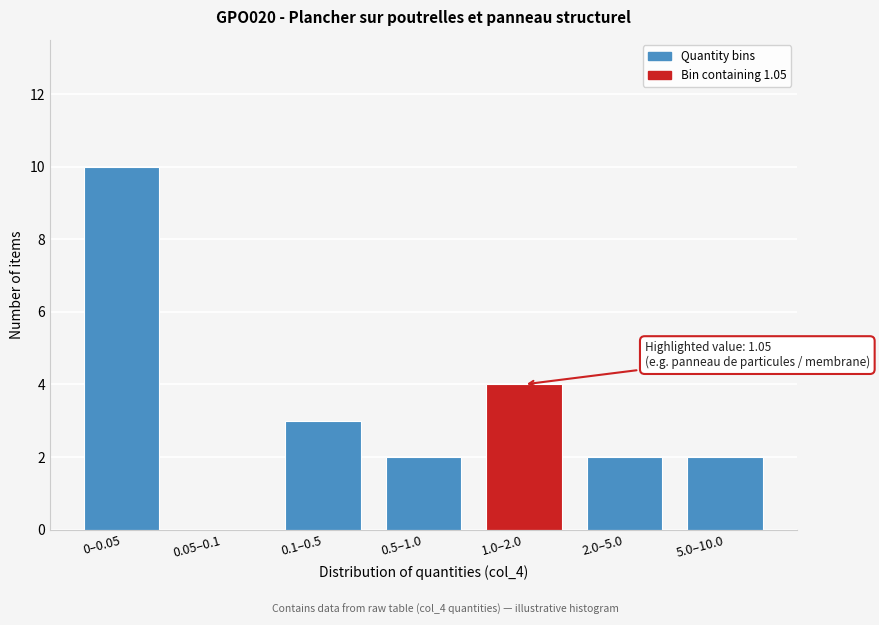

Reading left to right, transcribe all the data shown in this chart.

0–0.05=10	0.05–0.1=0	0.1–0.5=3	0.5–1.0=2	1.0–2.0=4	2.0–5.0=2	5.0–10.0=2